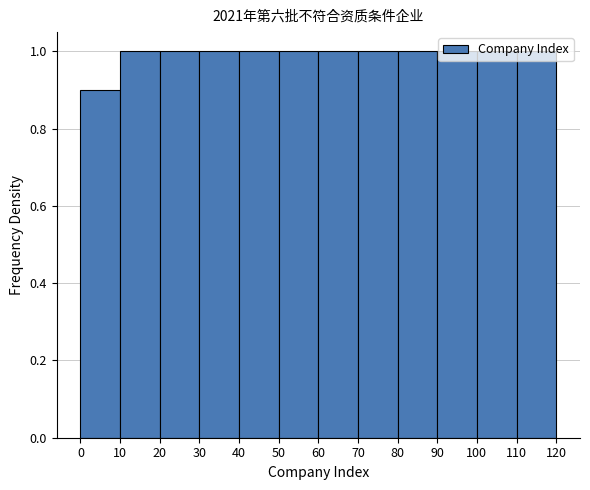

Reading left to right, list every bar in this chart as the range it spans on the x-axis followed by its height. The values are not printed on the chart, so give them approximately, as read against the axis.

0 to 10: 0.9
10 to 20: 1.0
20 to 30: 1.0
30 to 40: 1.0
40 to 50: 1.0
50 to 60: 1.0
60 to 70: 1.0
70 to 80: 1.0
80 to 90: 1.0
90 to 100: 1.0
100 to 110: 1.0
110 to 120: 1.0